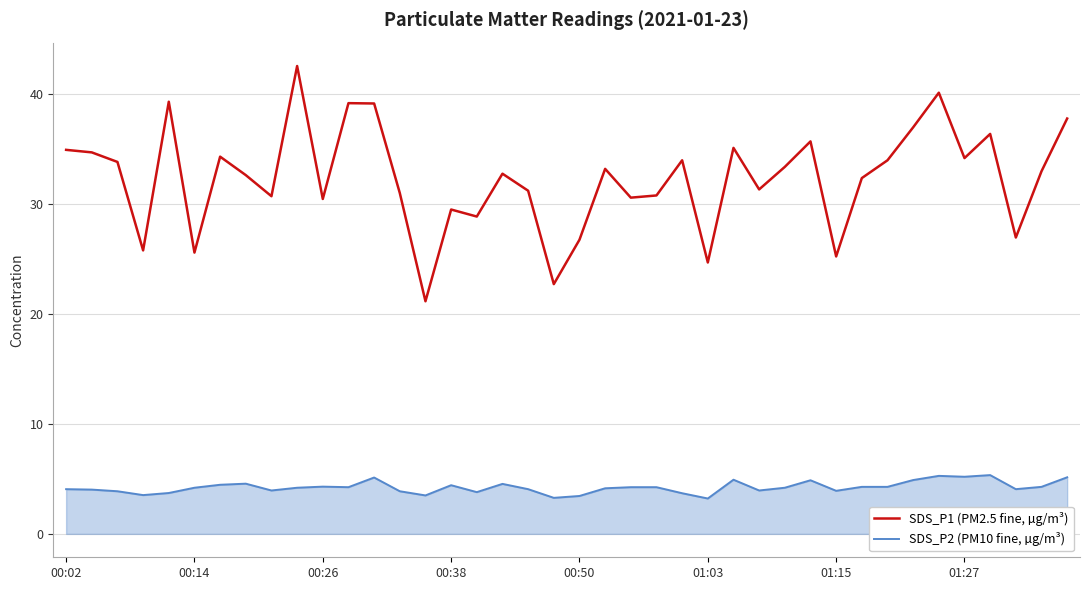

Which series has the largest range (max minus min)?

SDS_P1 (PM2.5 fine, µg/m³)